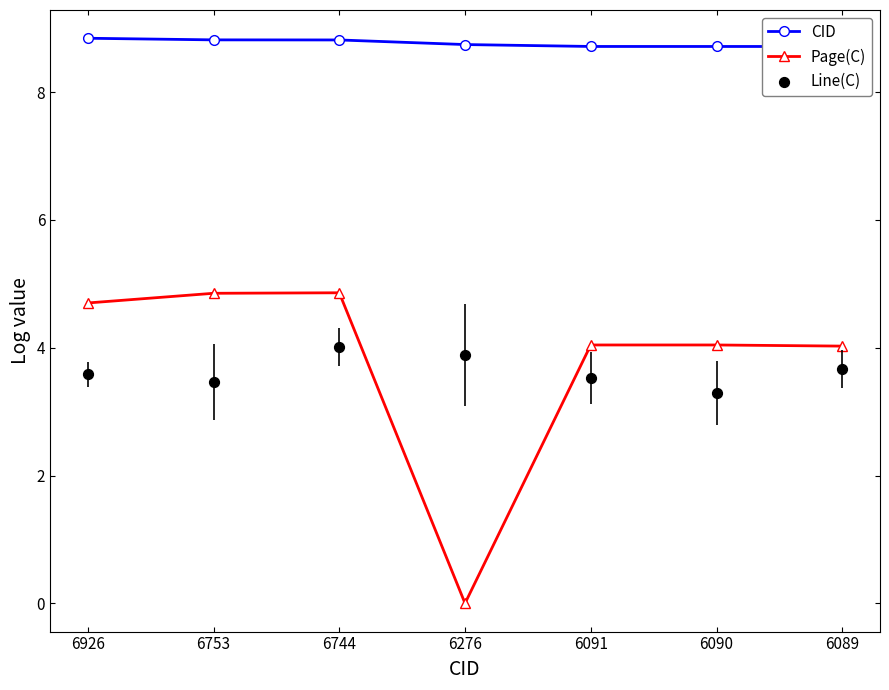

What is the total value across all series at 6091?

16.3